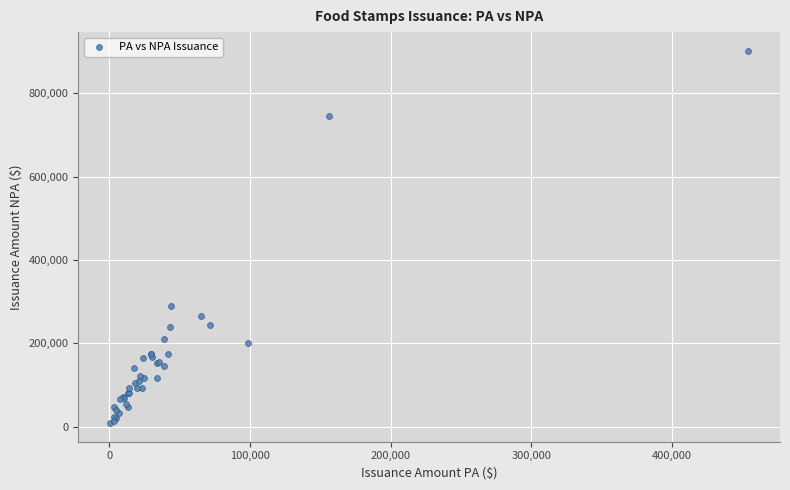

What Y value in the scatter plot is closest to 455454?

289839